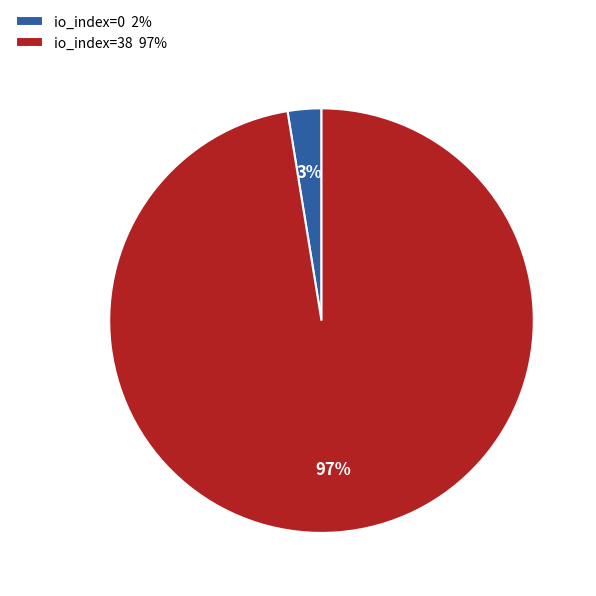

What is the largest slice in the pie chart?

io_index=38